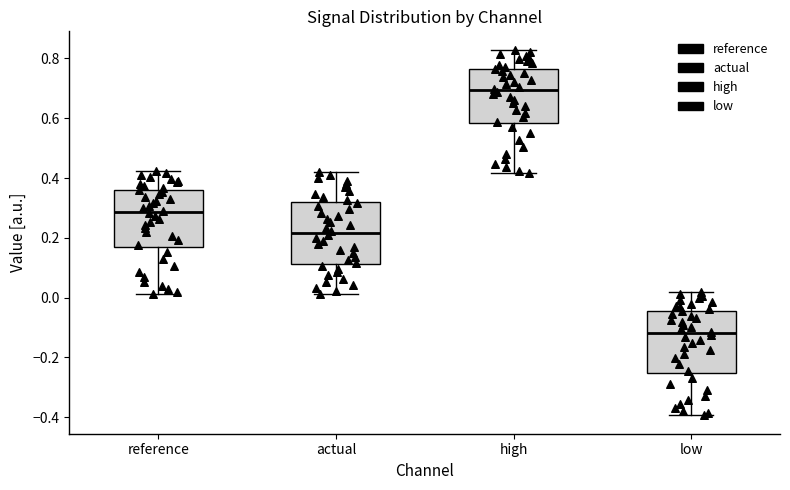

Reading left to right, read every box against the y-axis: the position of its median line, the range the box covers, and the ends of its whiskers. The values are not printed on the chart, so give them approximately, as read against the axis.

reference: median 0.28, box 0.16 to 0.36, whiskers 0.02 to 0.42
actual: median 0.22, box 0.12 to 0.32, whiskers 0.02 to 0.42
high: median 0.70, box 0.58 to 0.76, whiskers 0.42 to 0.82
low: median -0.12, box -0.26 to -0.04, whiskers -0.40 to 0.02